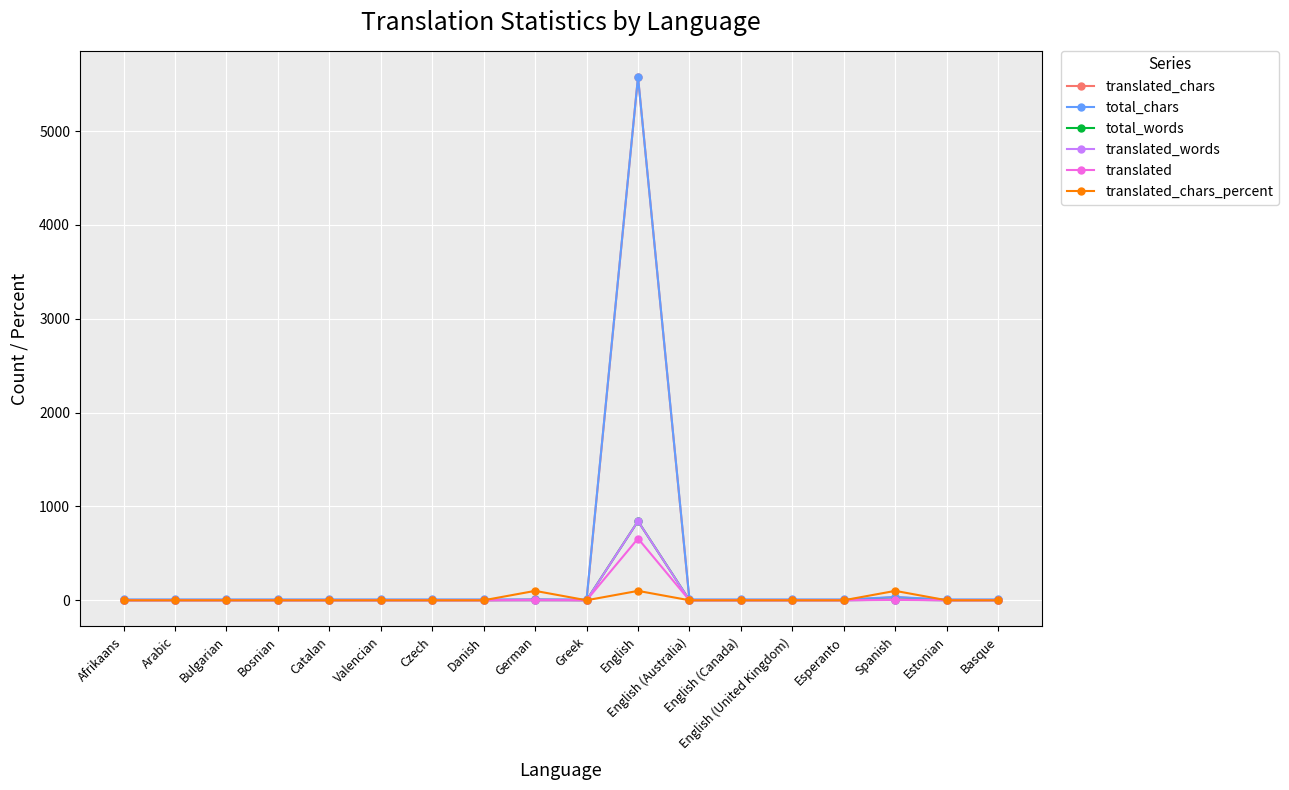

What is the label of the 6th point from the left?

Valencian